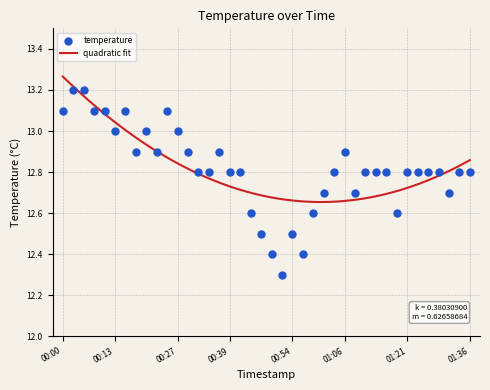

Between 00:44 and 00:08, which is larger?

00:08